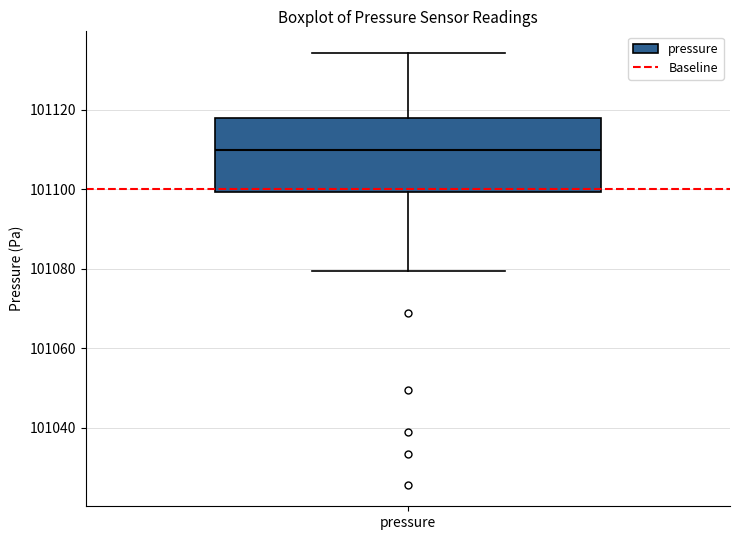

Read this box plot against the y-axis: the position of the median line, the range covered by the box, and the ends of both whiskers. The values are not printed on the chart, so give them approximately, as read against the axis.

median 101110, box 101100 to 101118, whiskers 101080 to 101134